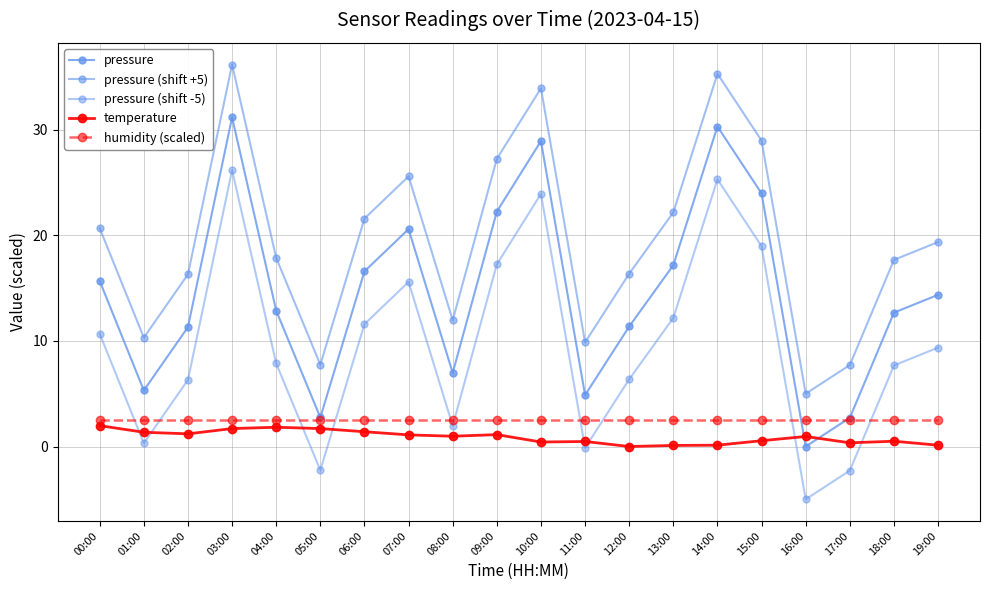

Does the chart display data point markers on the line(s)?

Yes